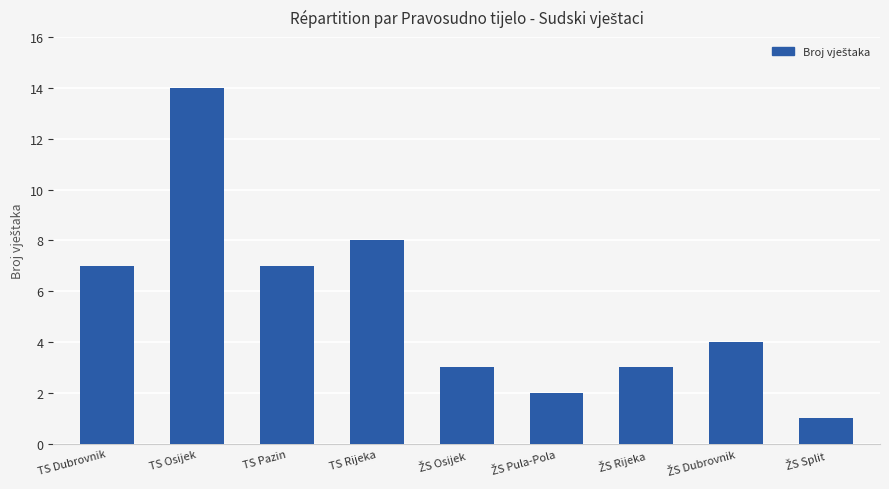

Reading left to right, transcribe all the data shown in this chart.

7	14	7	8	3	2	3	4	1